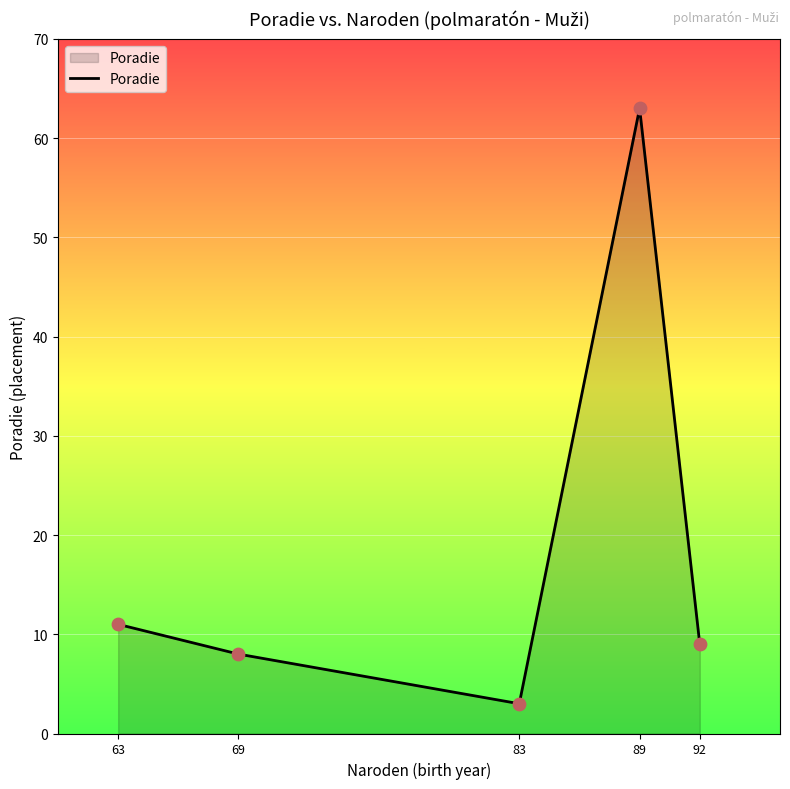

What is the ratio of the value at 63 to the value at 89?

0.2